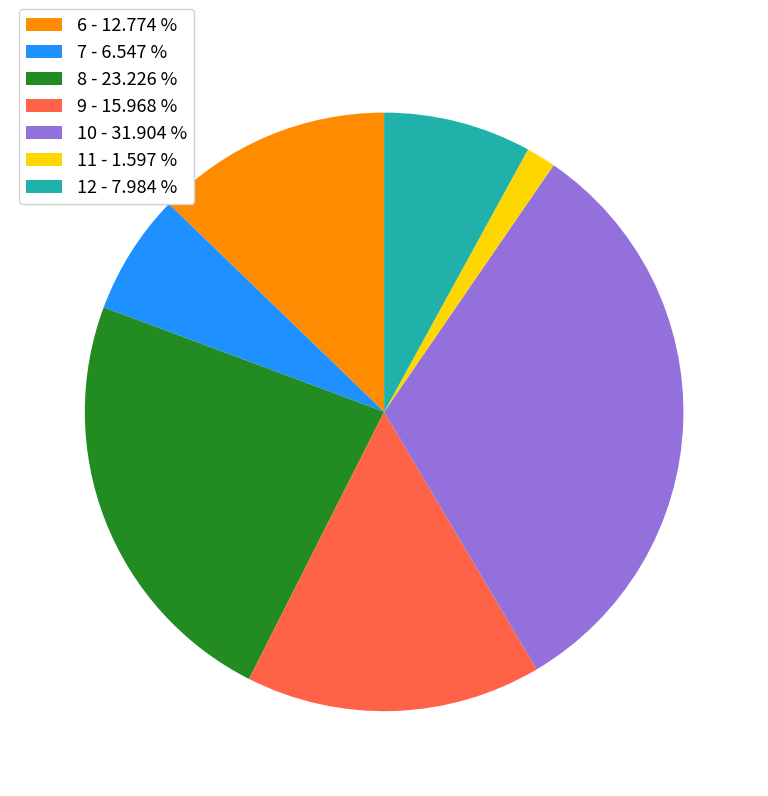

Between 9 and 7, which is larger?

9